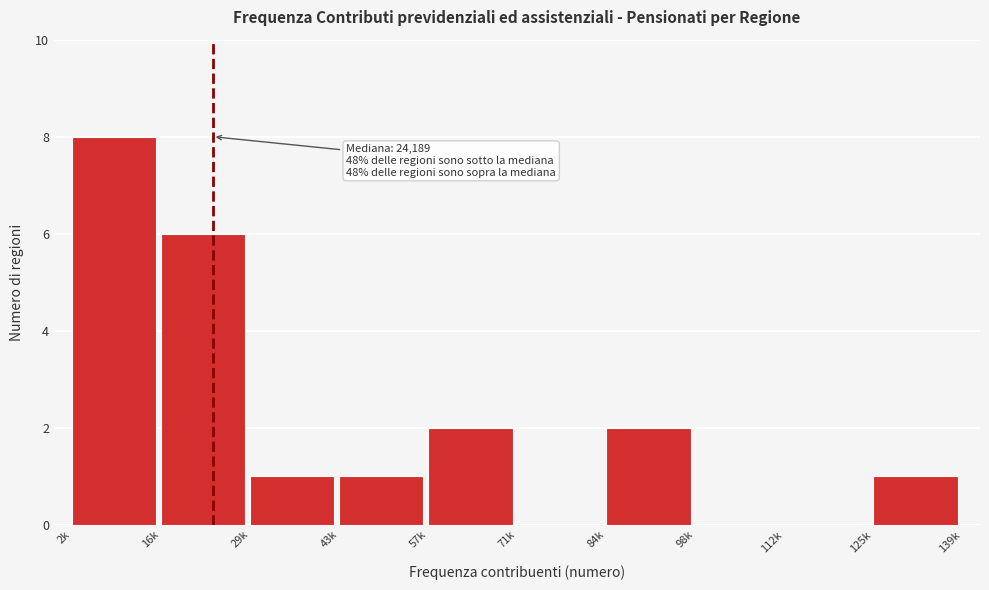

Is it true that the value at 43k is 1?

True